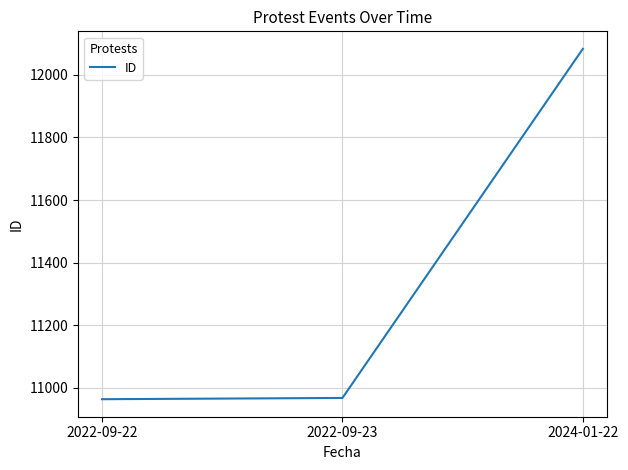

What is the ratio of the value at 2022-09-23 to the value at 2022-09-22?

1.0